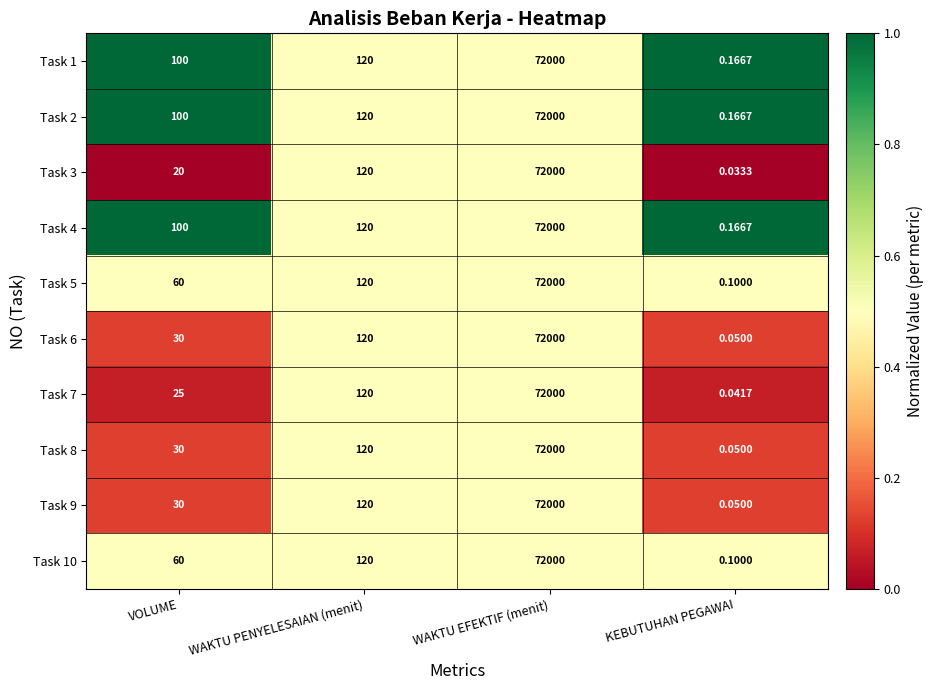

Which label corresponds to the largest value in the chart?

WAKTU EFEKTIF (menit)